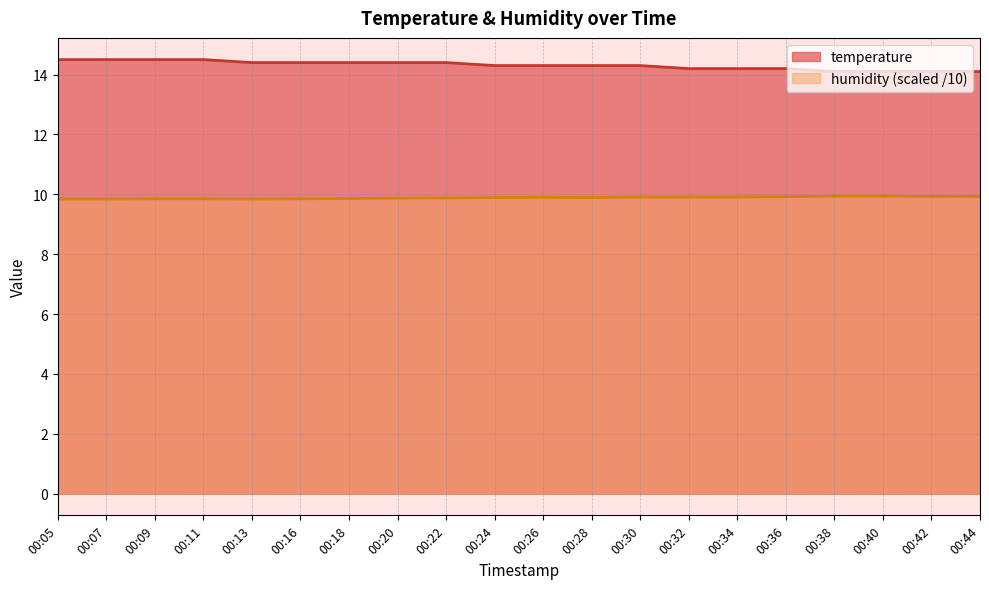

Where is humidity nearest to the value 9?

00:05